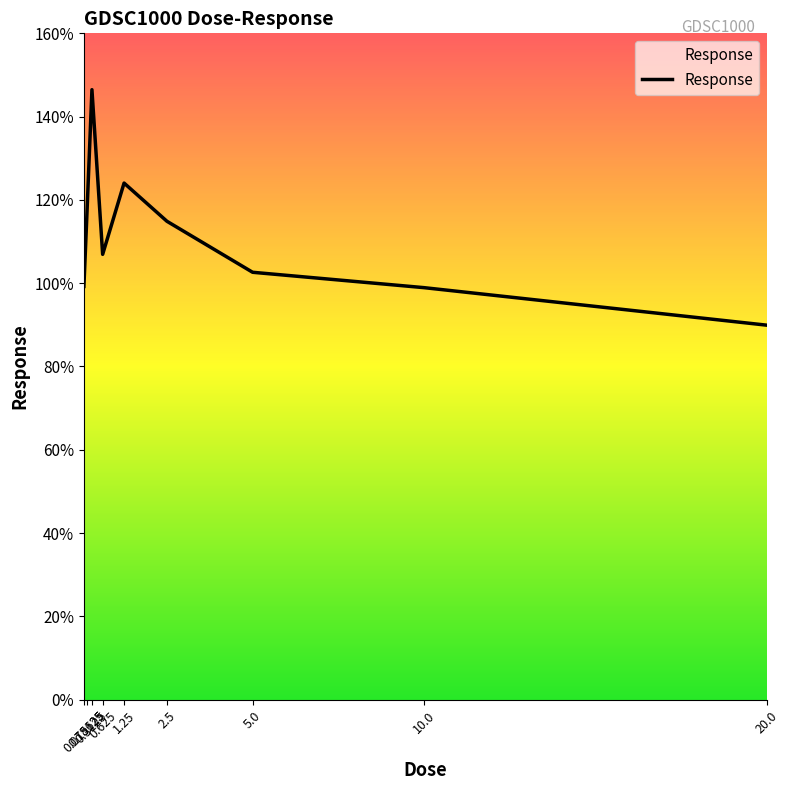

At which category does the data reach its first local peak?

0.3125